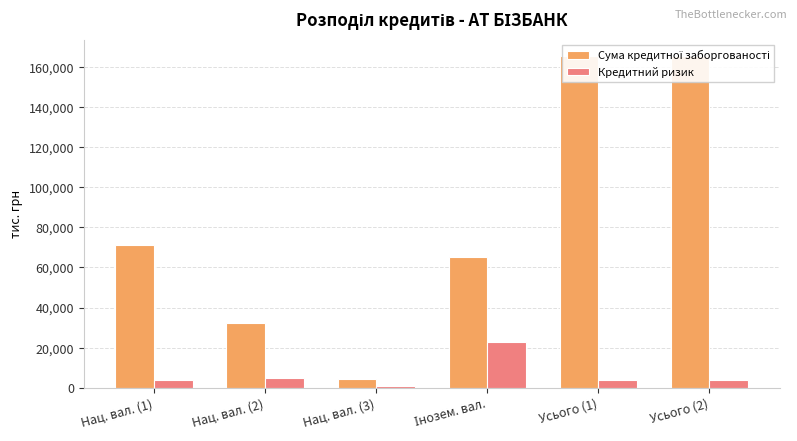

What is the difference between the second highest and second lowest values in the Сума кредитної заборгованості series?

133198.0